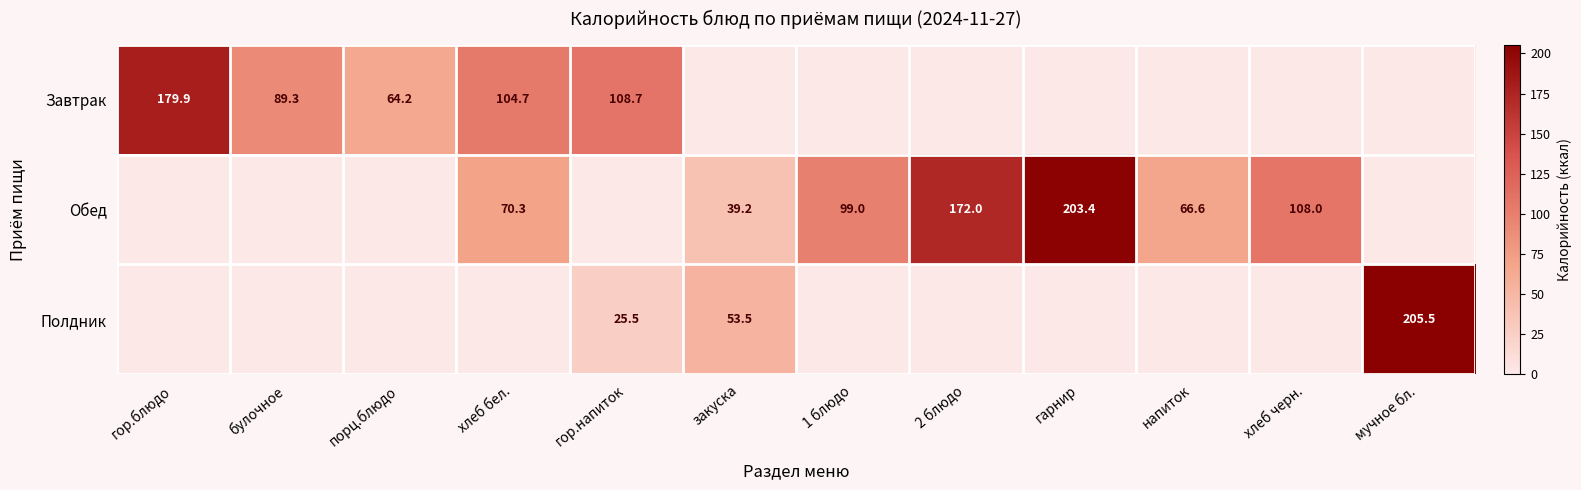

True or false: Обед has a value of 203.4 at гарнир.

True